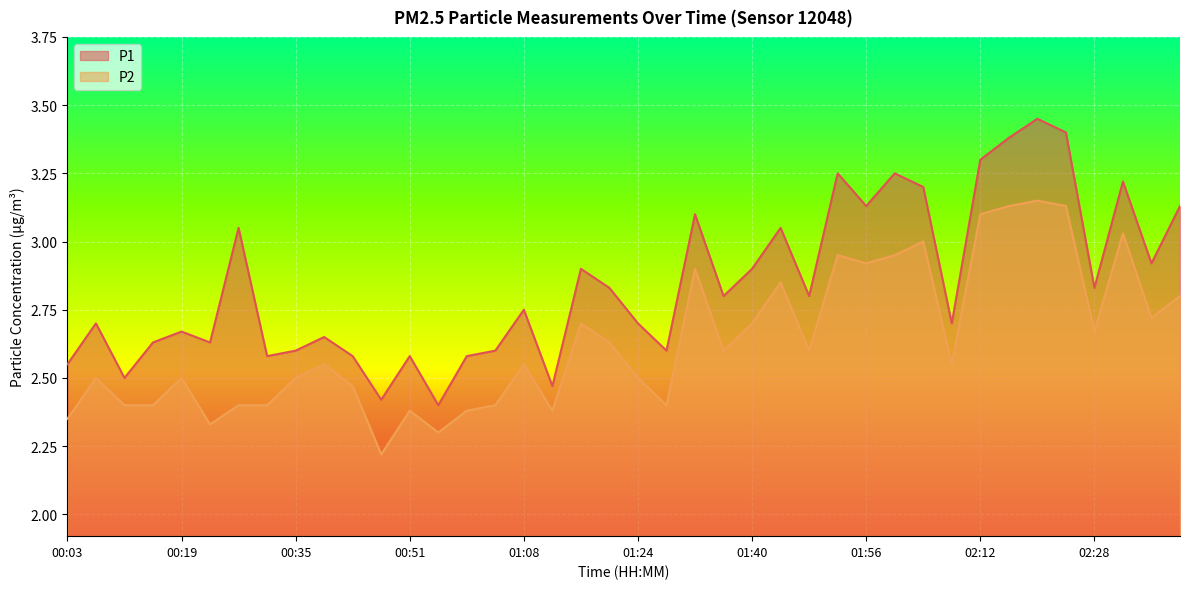

What are all the series names shown in the legend?

P1, P2